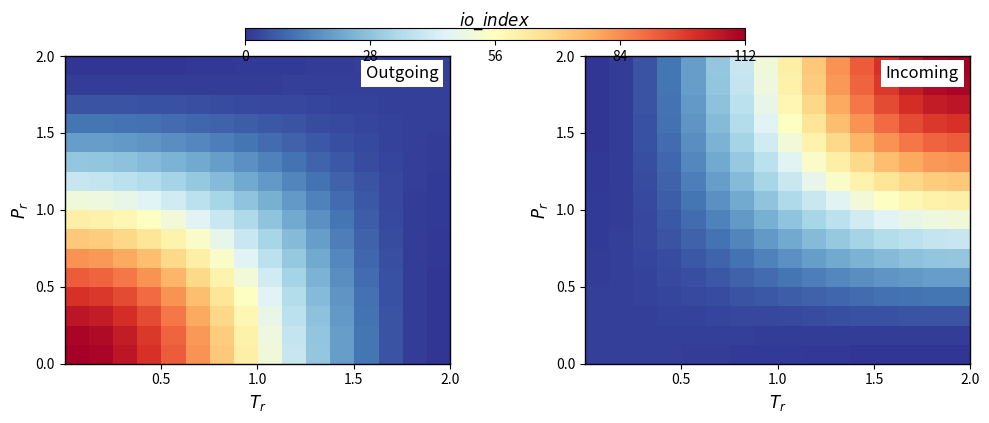

How many series are shown in this chart?

16